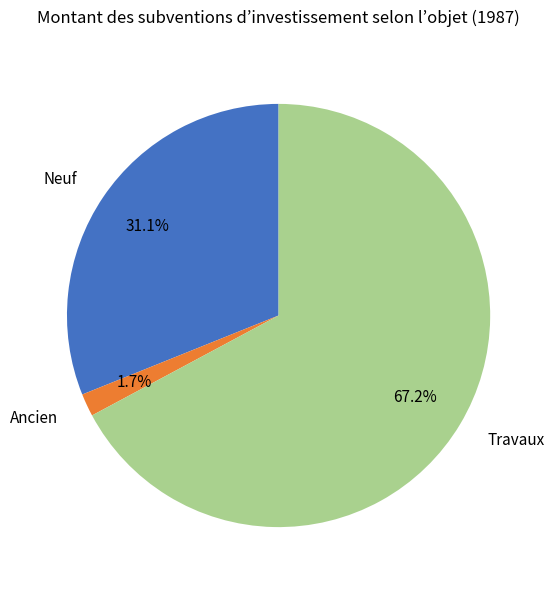

Is Ancien the majority of the pie?

No